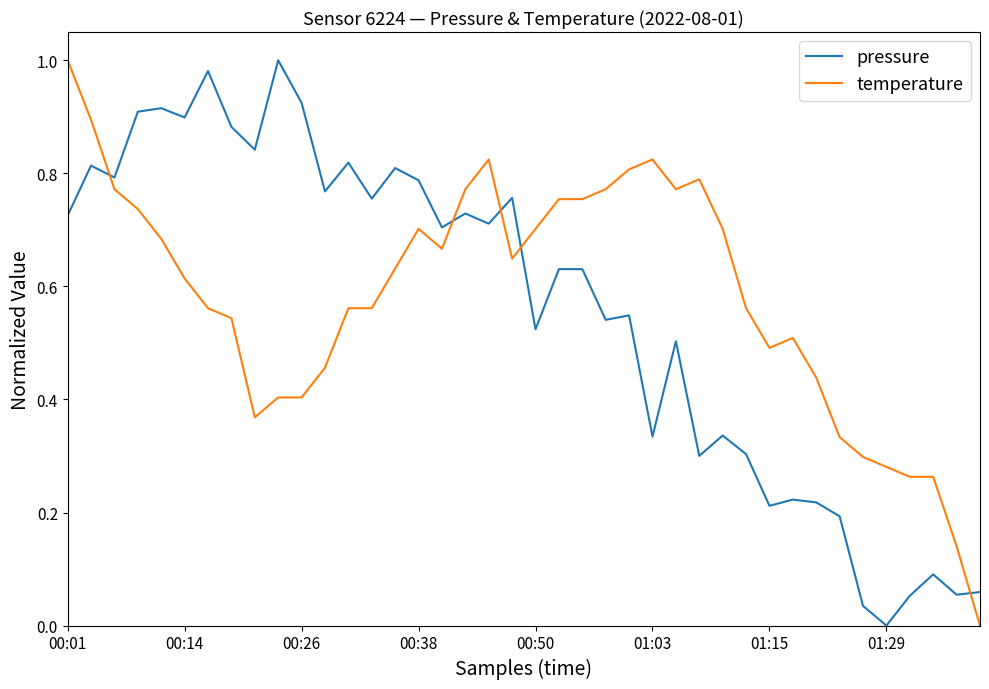

How many lines are shown in the chart?

2